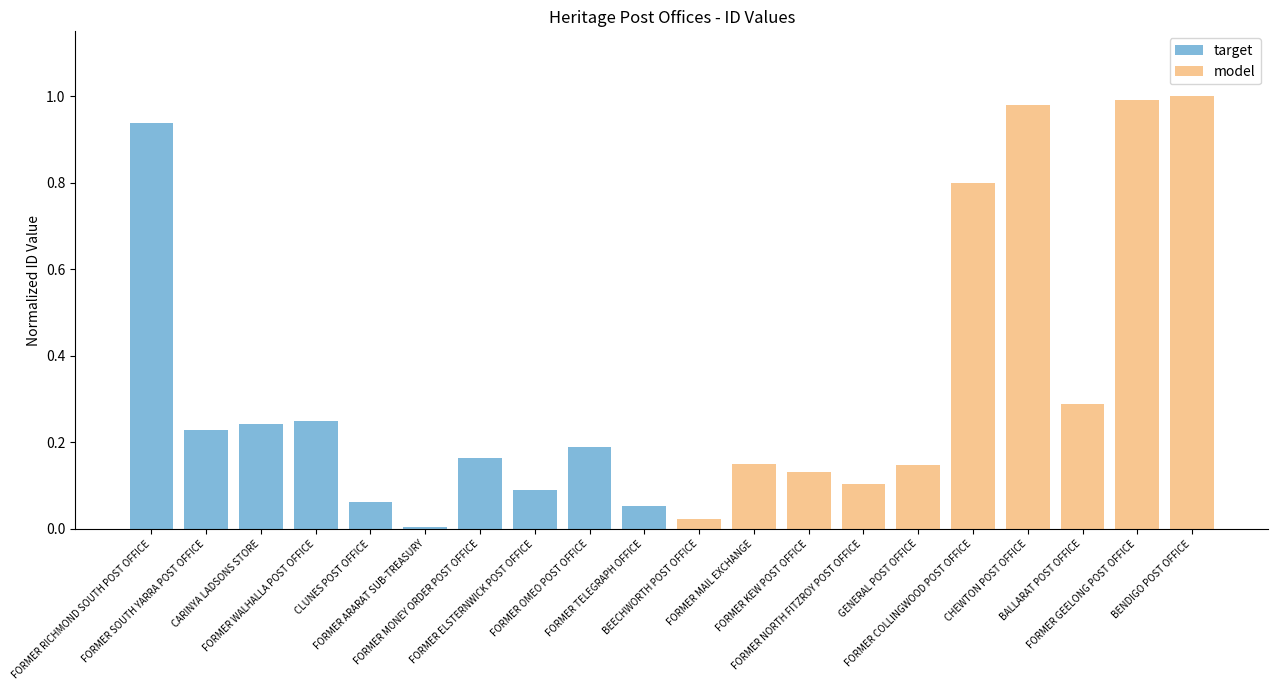

What is the sum of all model values?

4.6